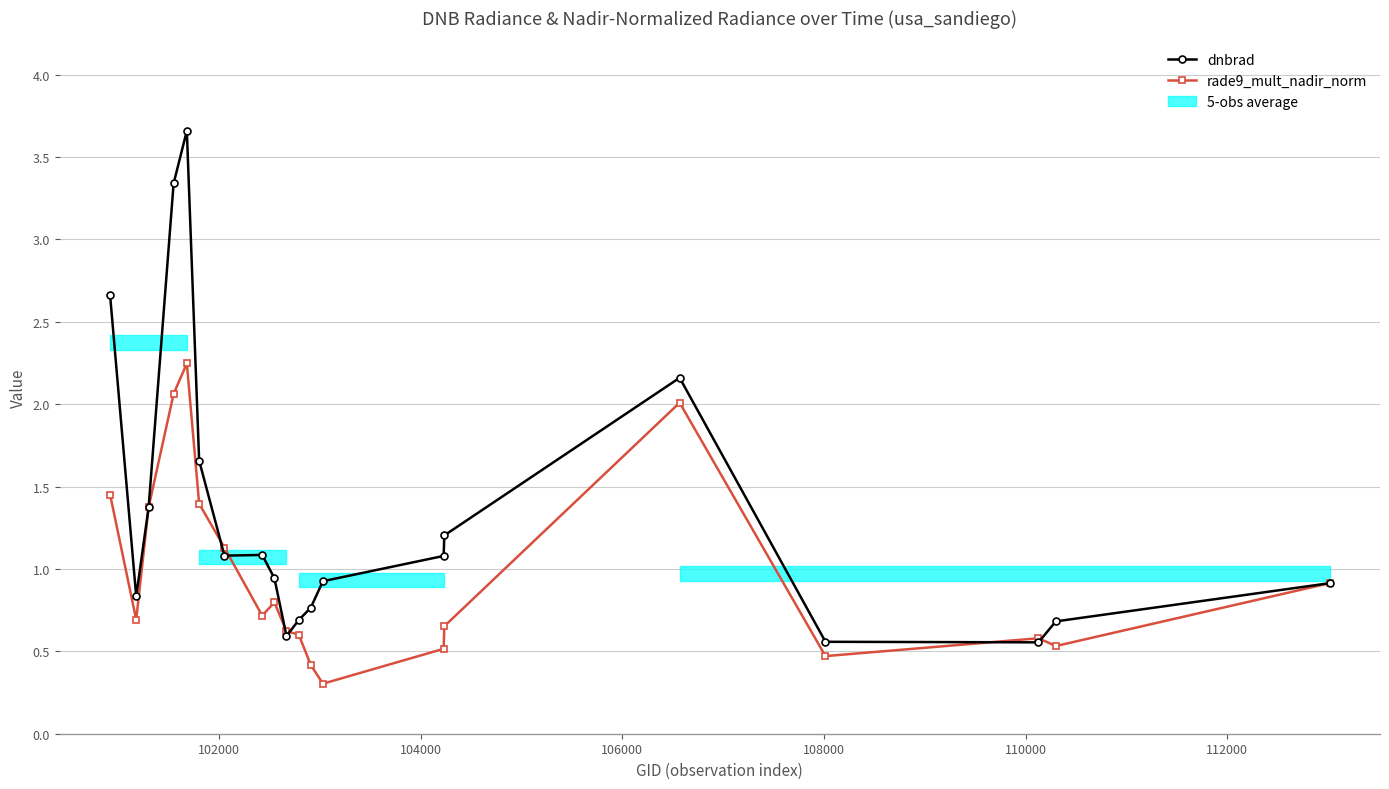

What is the difference between the maximum and minimum values in the dnbrad series?

3.1